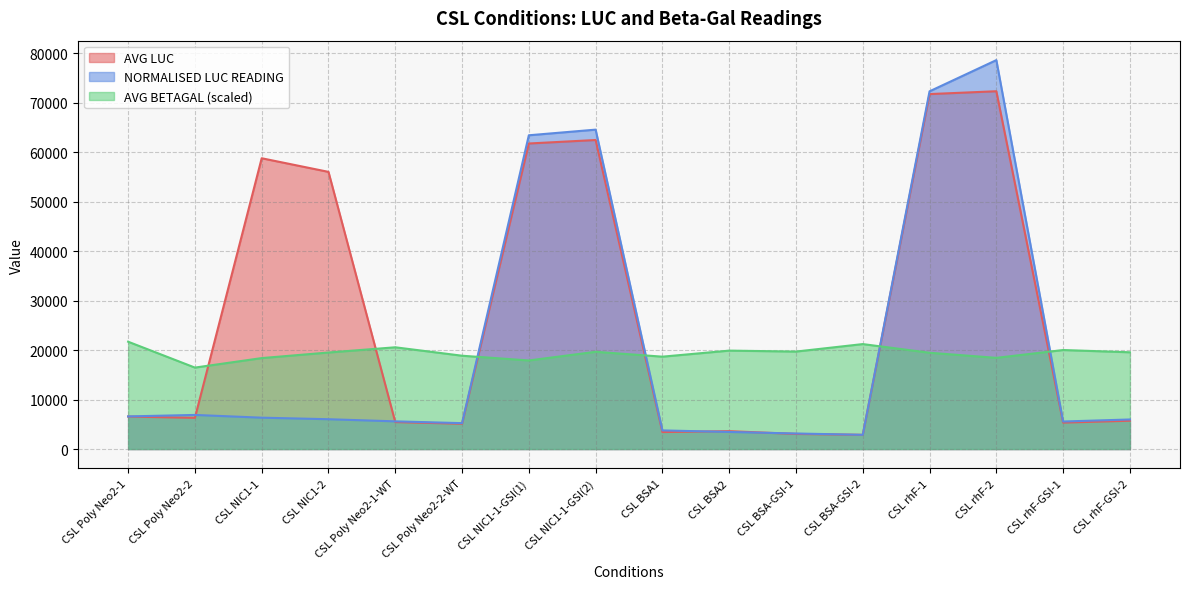

How many data points in NORMALISED LUC READING are above 6033?

7